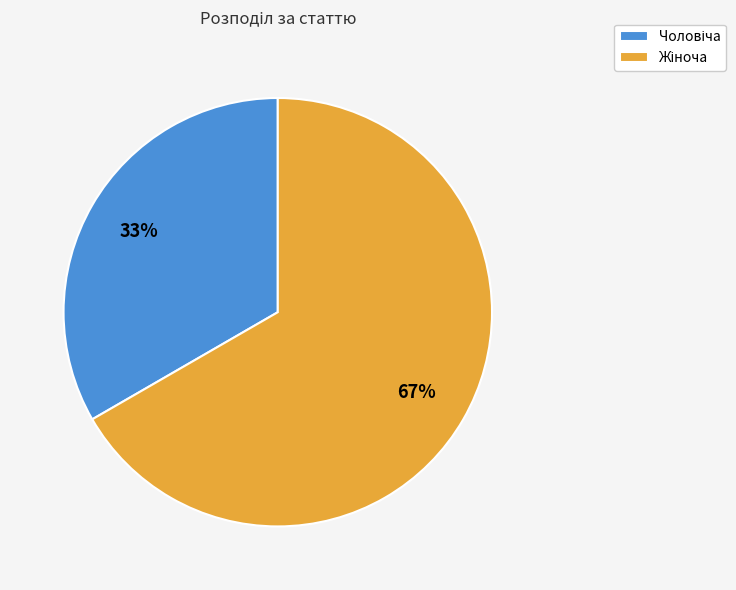

To the nearest percent, what is the average slice percentage?

50%